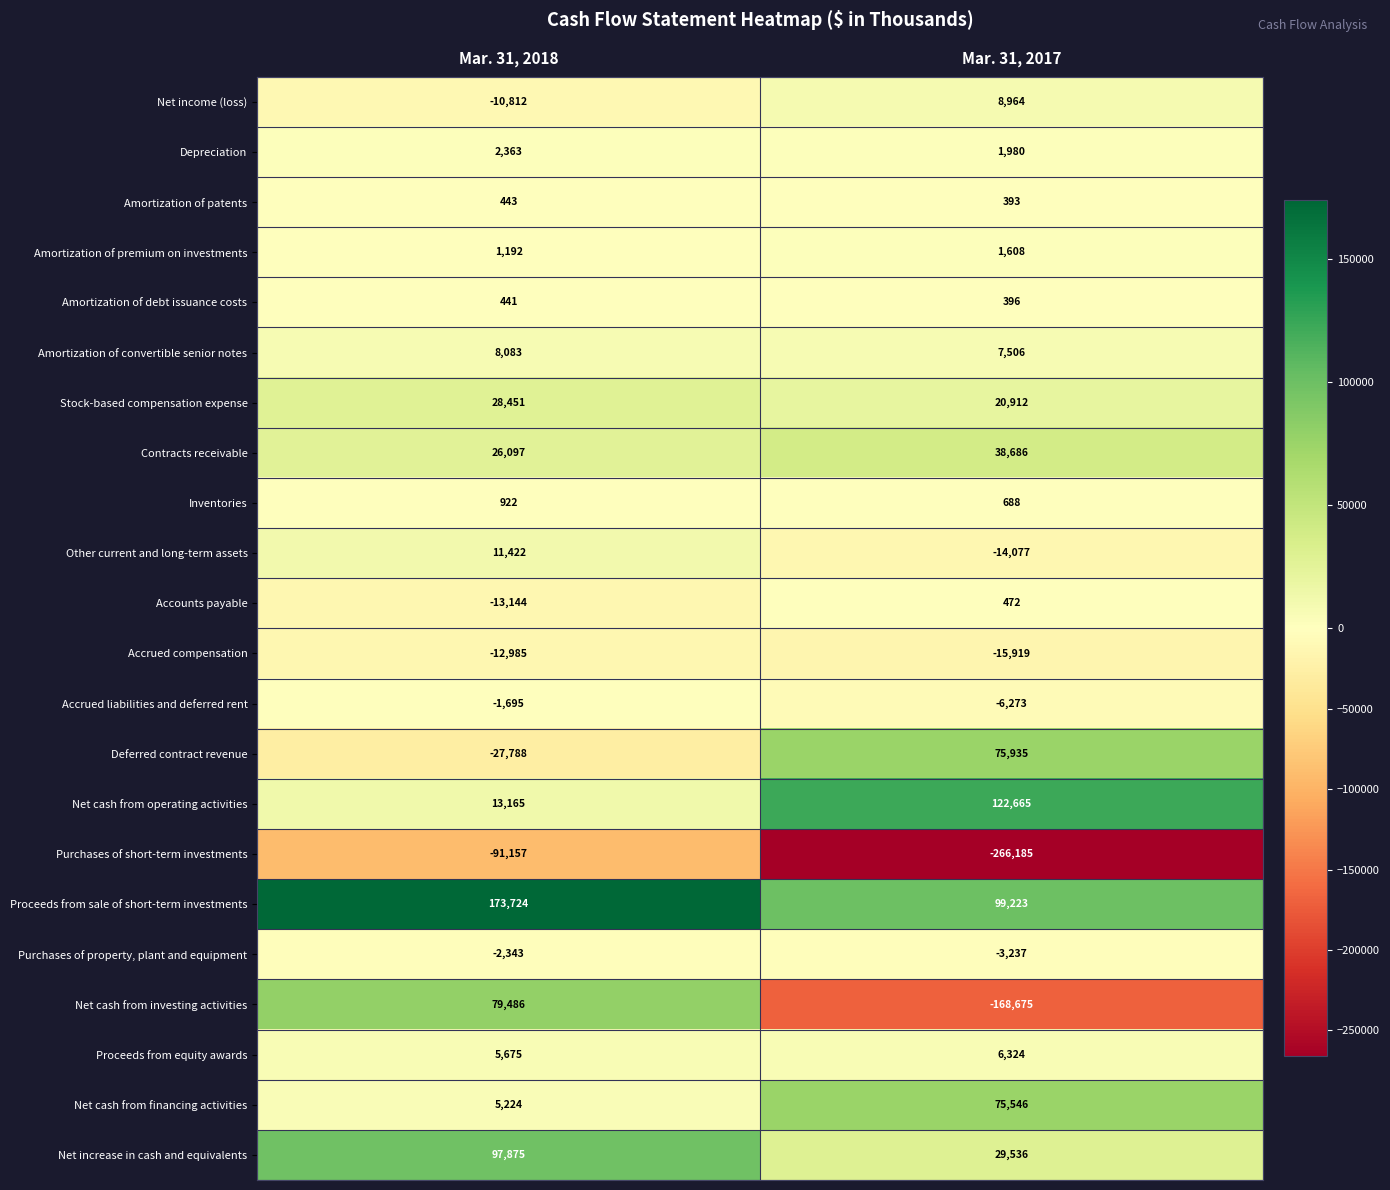

Which category has the highest value in the Net cash from investing activities series?

Mar. 31, 2018